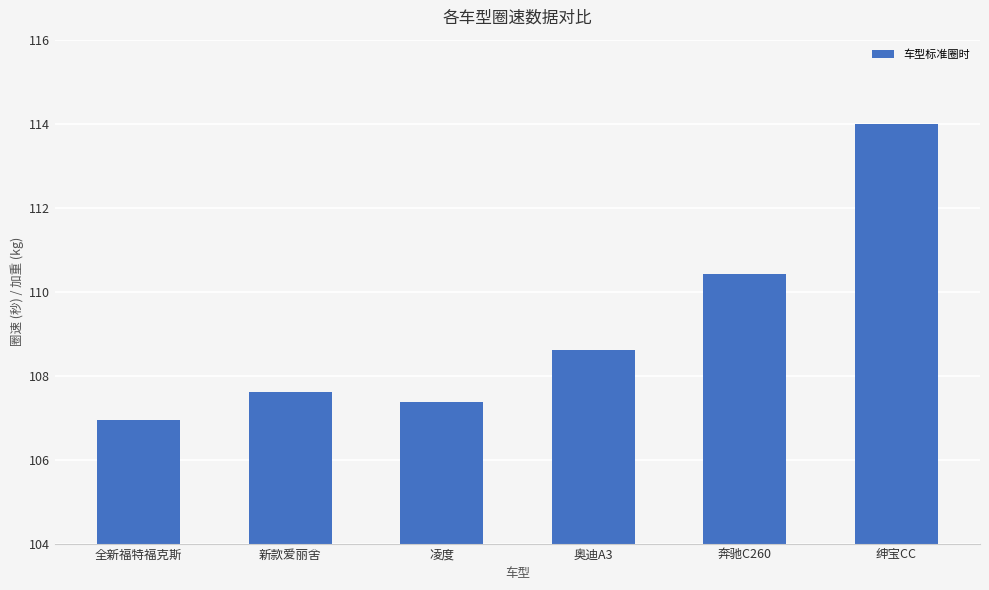

At which category does the chart reach its peak across all series?

绅宝CC